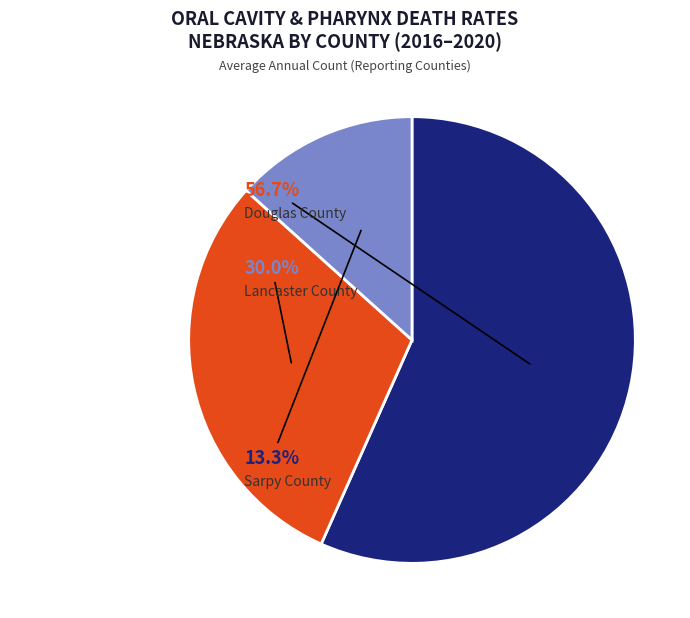

Is there a majority slice in this chart?

Yes